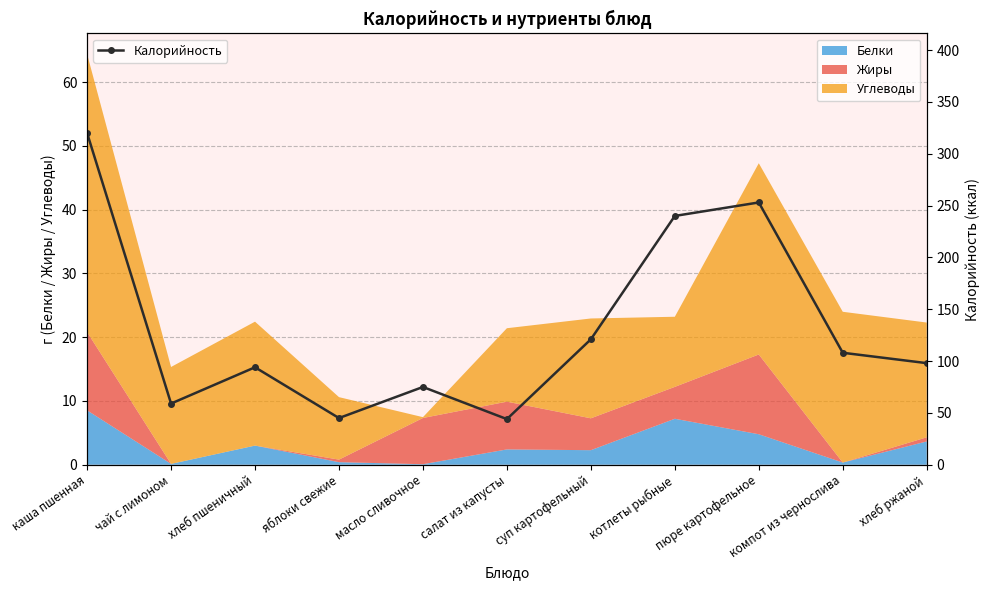

What is the label of the 1st point from the right?

хлеб ржаной